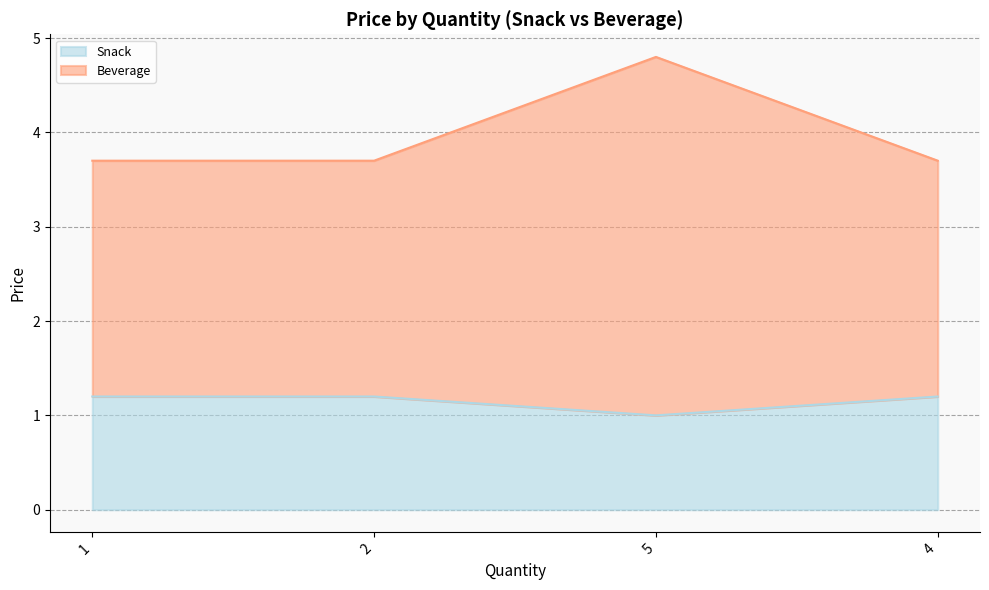

What is the approximate value of Beverage at 4?

3.7